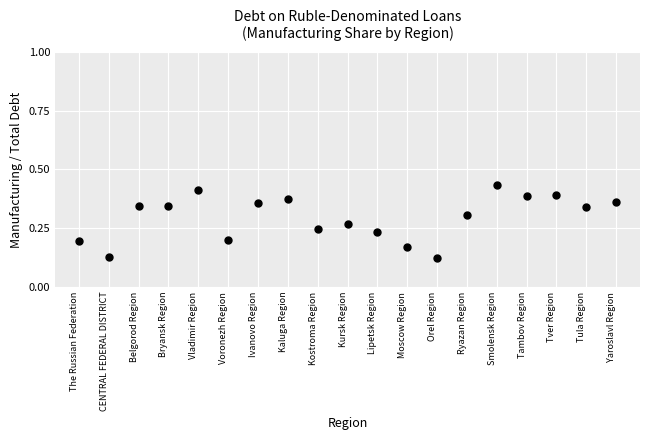

Count the number of points in this scatter plot.

19